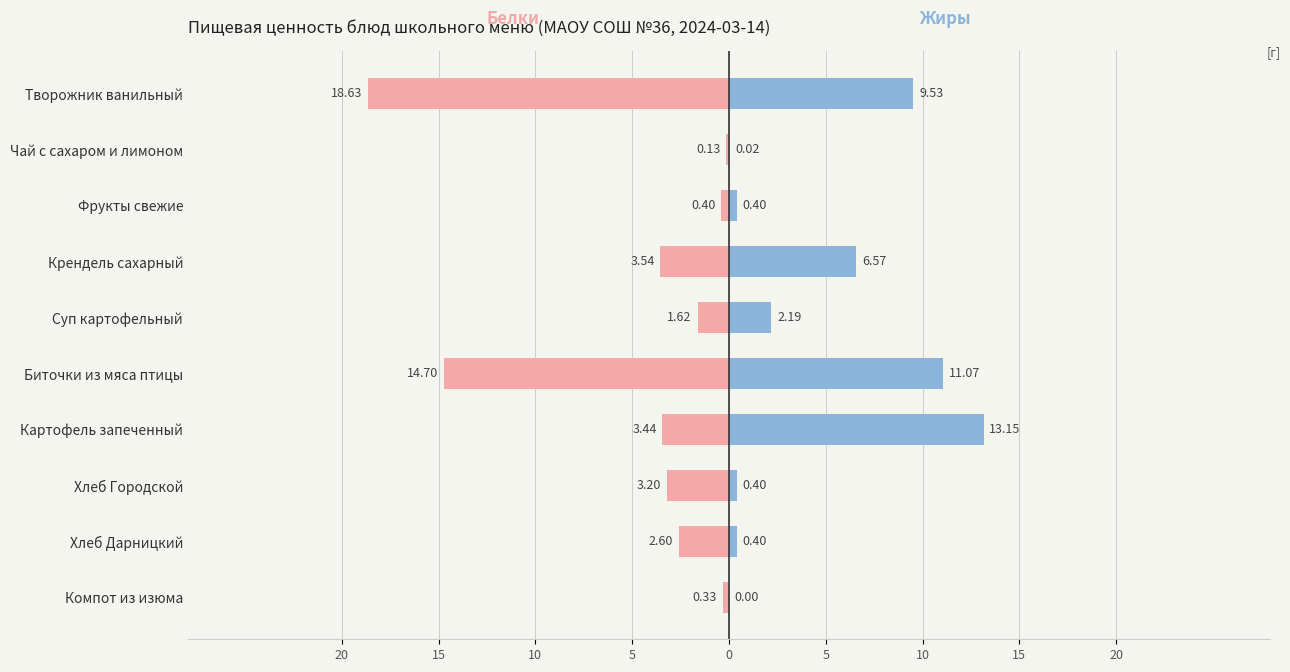

What is the value of the Жиры bar at the 1st from the left?

9.5